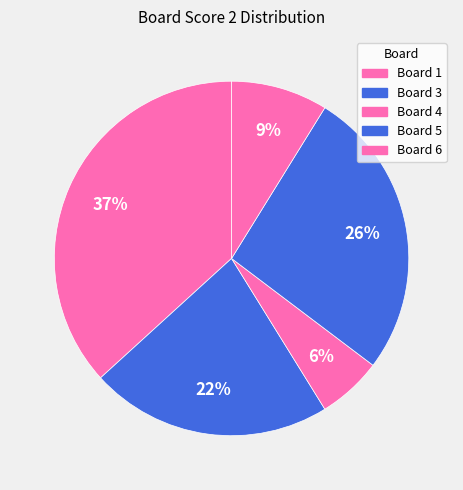

Count the number of slices in the pie.

5